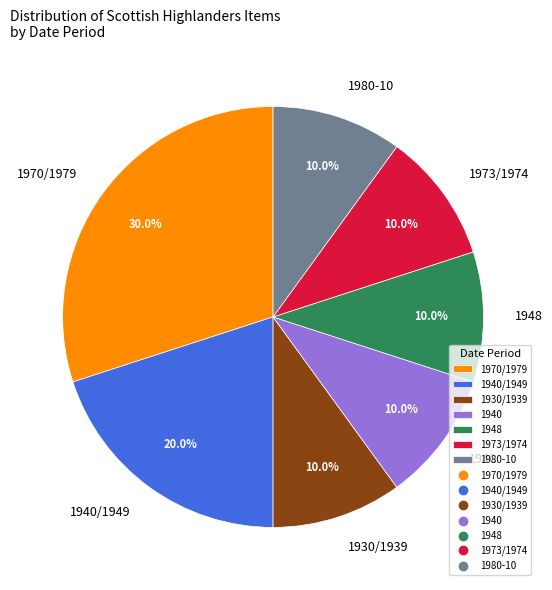

To the nearest percent, what is the difference between the largest and smallest slice percentages?

20%